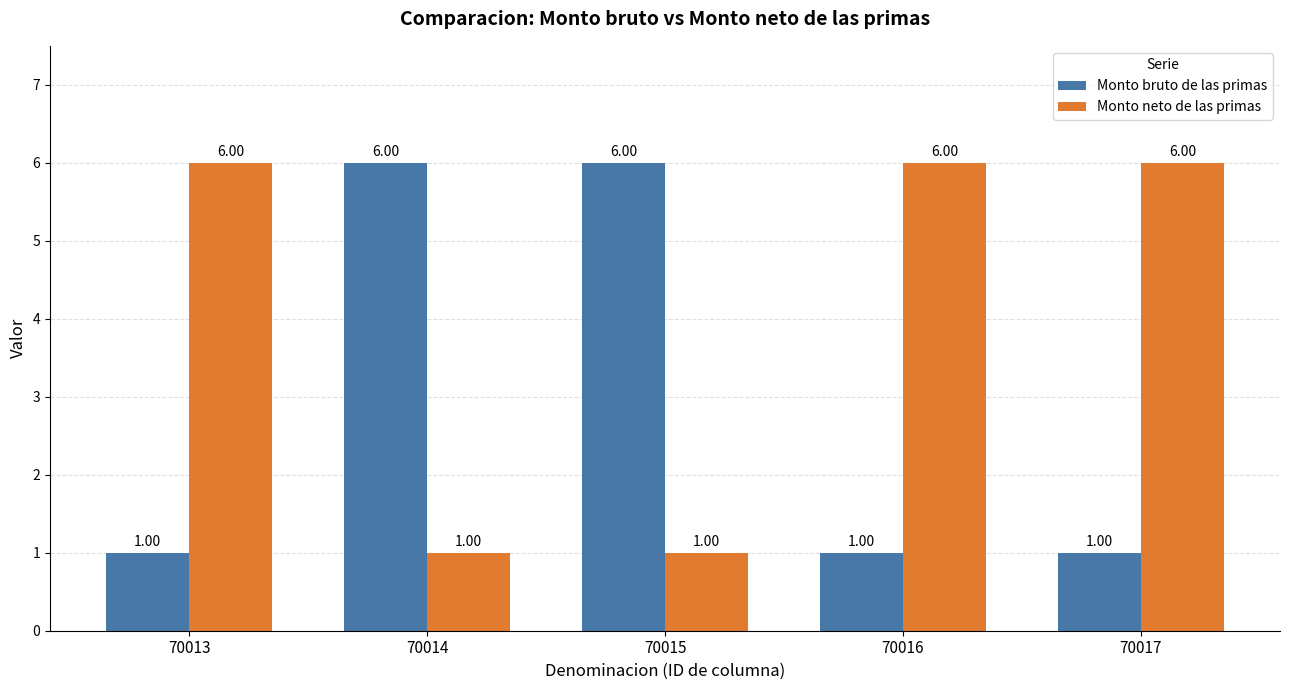

What is the smallest value displayed?

1